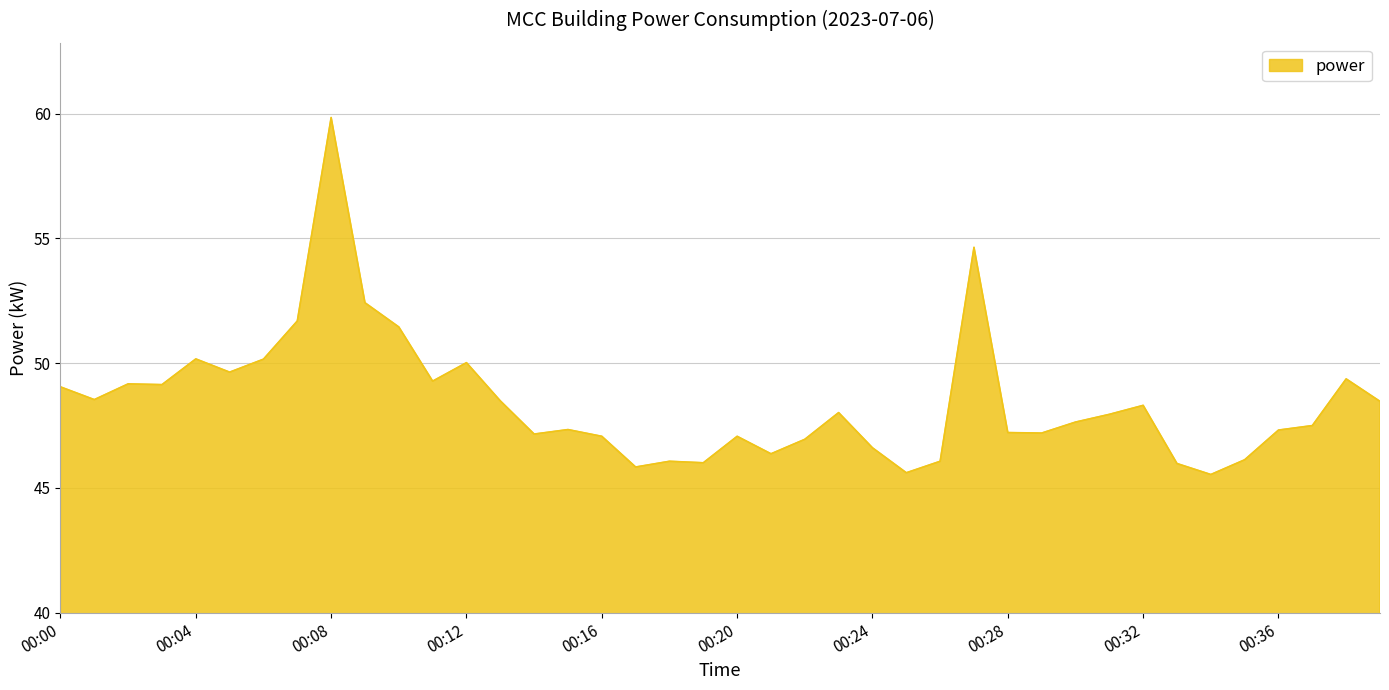

What is the difference between the maximum and minimum values?

14.3